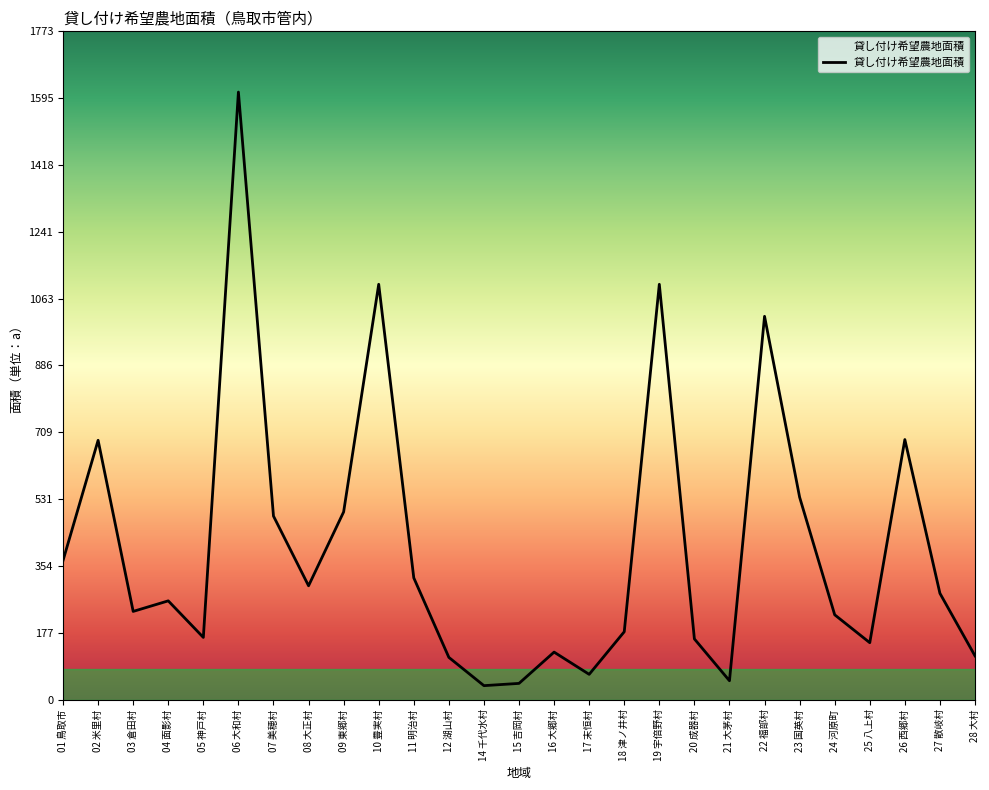

What is the average value?

405